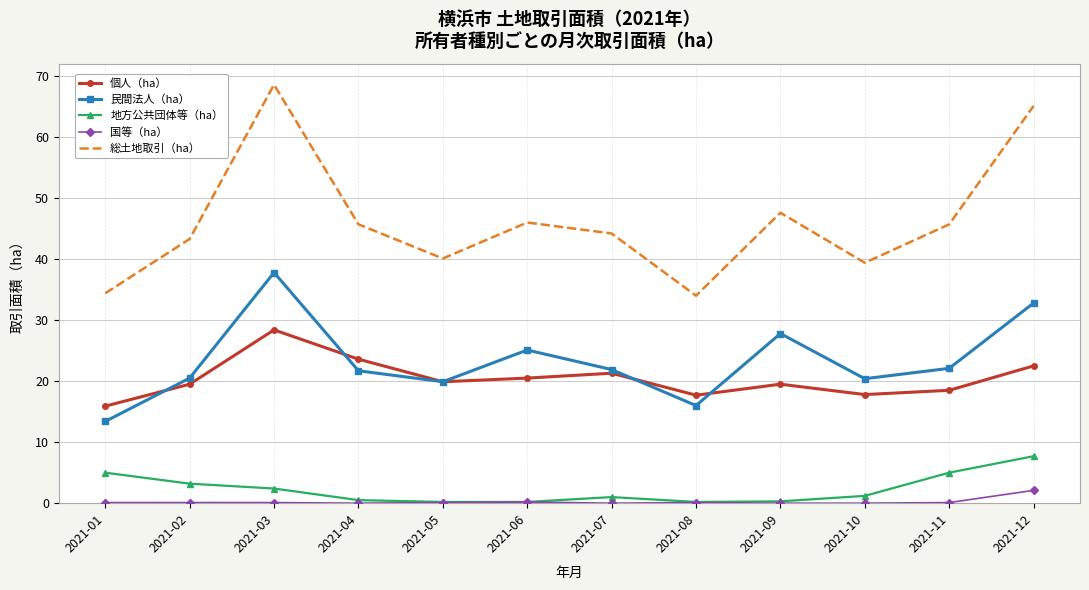

Where does the 地方公共団体等（ha） series first go above 1?

2021-01